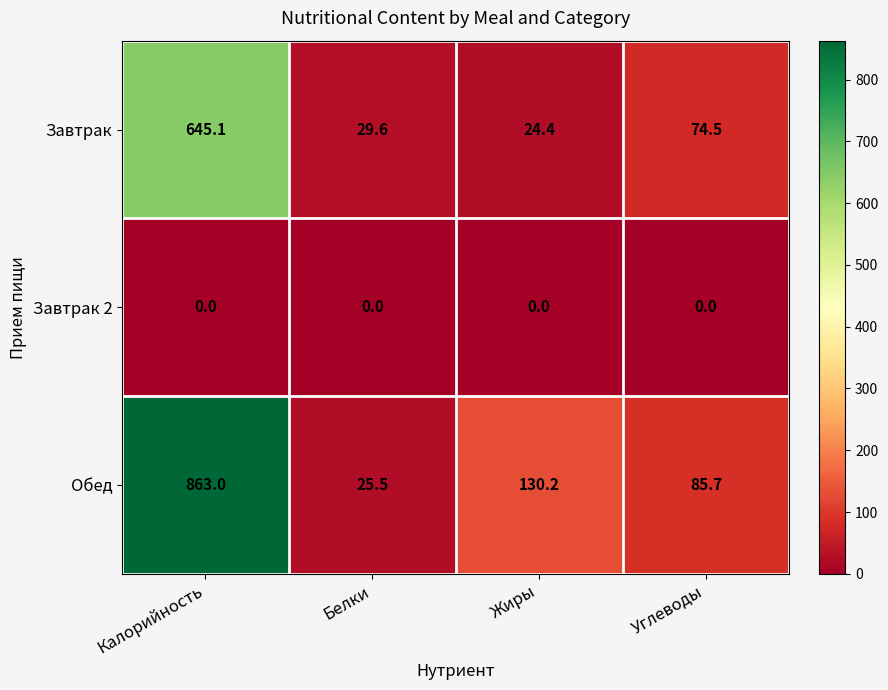

Which series changed the most between Калорийность and Углеводы?

Обед